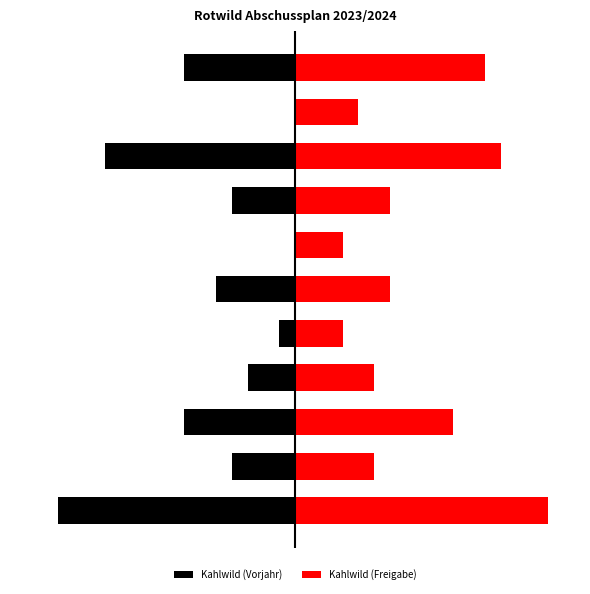

What is the greatest value displayed?

16